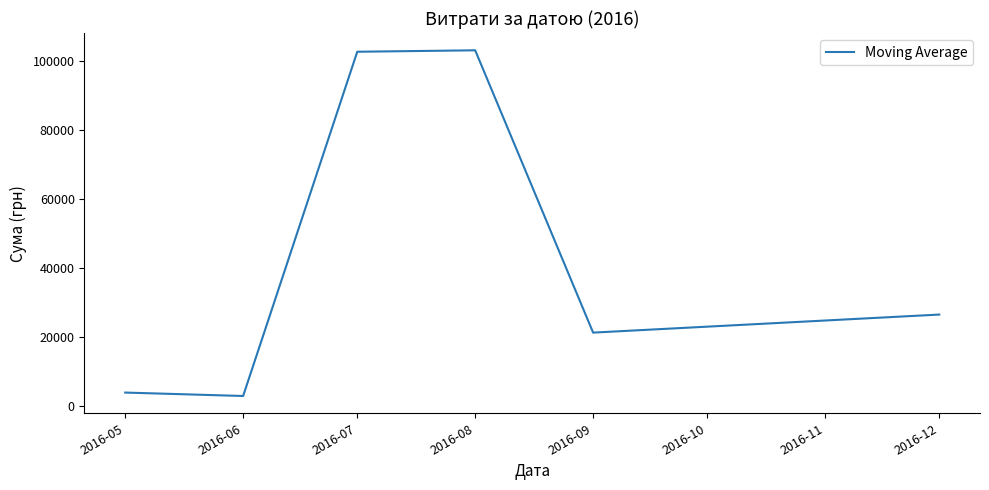

Is it true that the value at 2016-09 is 21202.4?

True